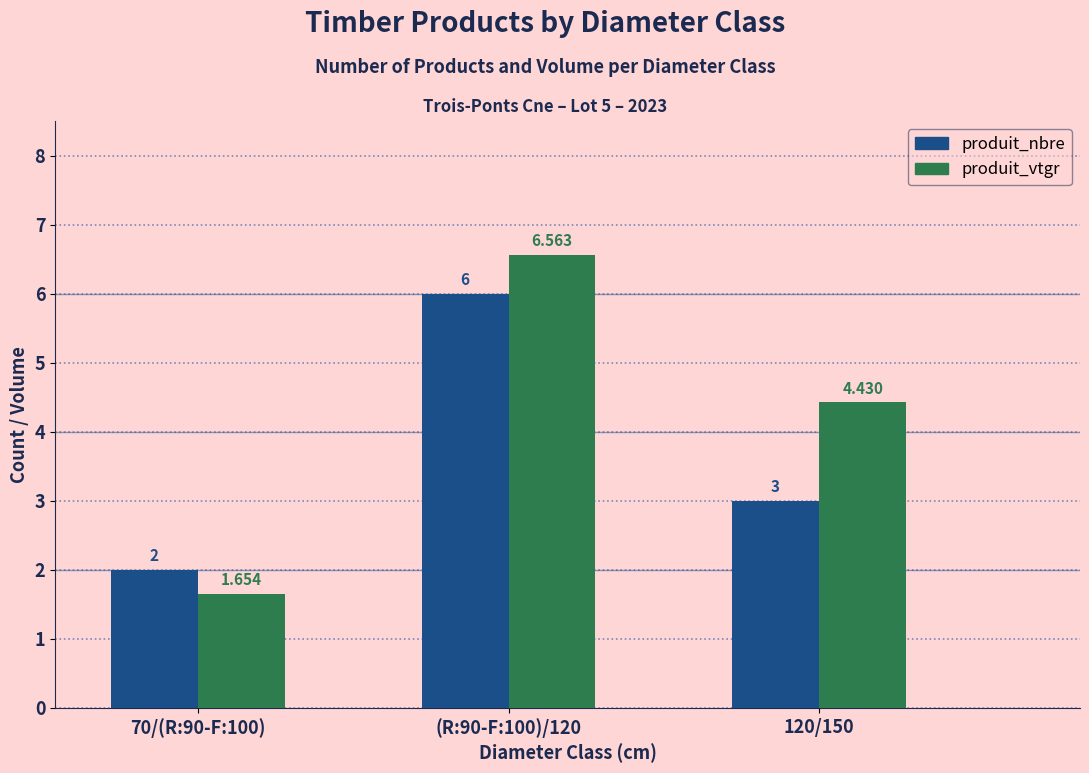

Are the bars grouped side by side (vs. stacked)?

Yes